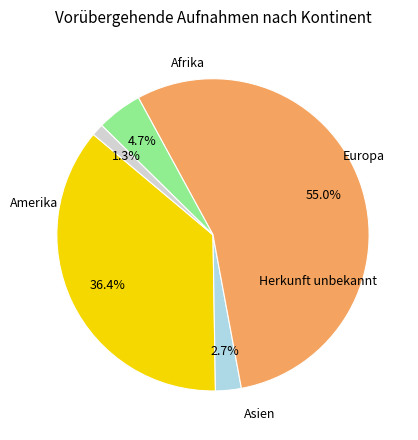

Is Herkunft unbekannt the majority of the pie?

No